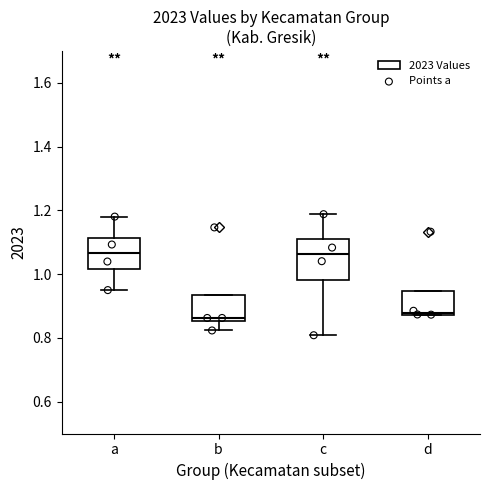

Reading left to right, transcribe this box plot: for each box, give where its median line is, the range the box spans, and where its two whiskers end, as read against the y-axis. The values are not printed on the chart, so give them approximately, as read against the axis.

a: median 1.06, box 1.02 to 1.12, whiskers 0.94 to 1.18
b: median 0.86 (just above the box's lower edge), box 0.86 to 0.94, whiskers 0.82 to 0.94
c: median 1.06, box 0.98 to 1.10, whiskers 0.80 to 1.18
d: median 0.88, box 0.88 to 0.94, whiskers 0.88 to 0.94